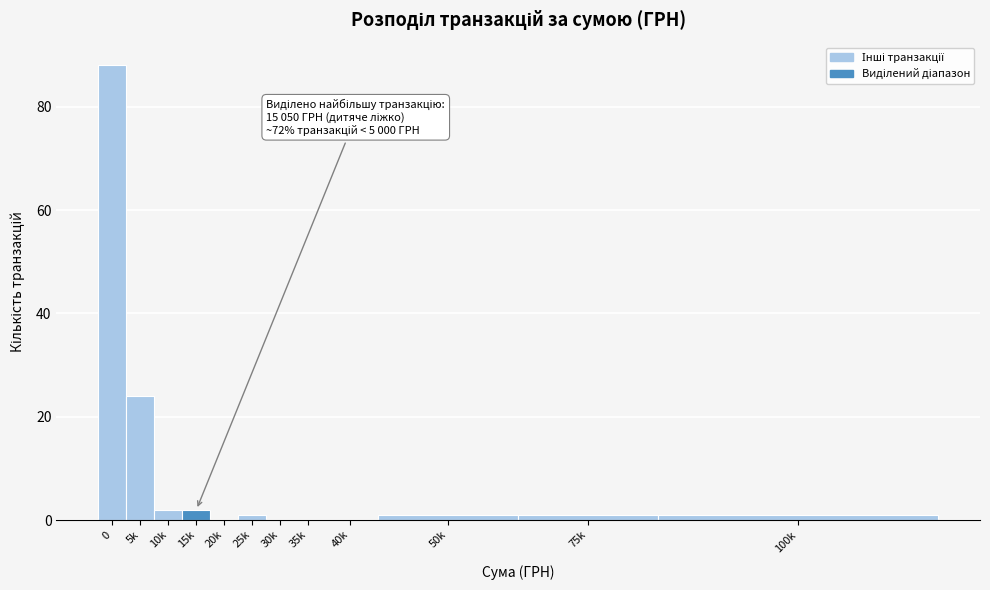

Reading left to right, what are all the values shown in this chart?

0=88	5k=24	10k=2	15k=2	20k=0	25k=1	30k=0	35k=0	40k=0	50k=1	75k=1	100k=1